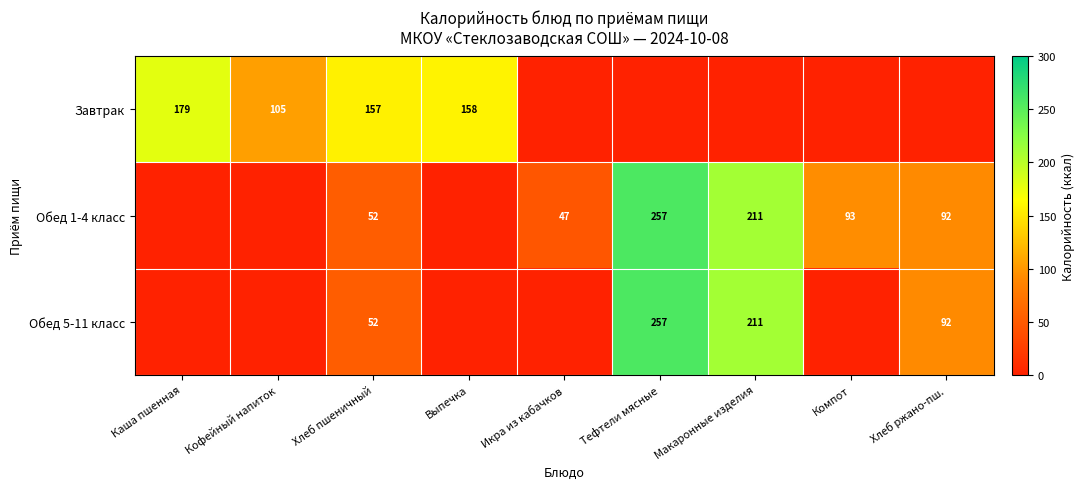

What is the spread (max minus min) of values at Хлеб пшеничный?

105